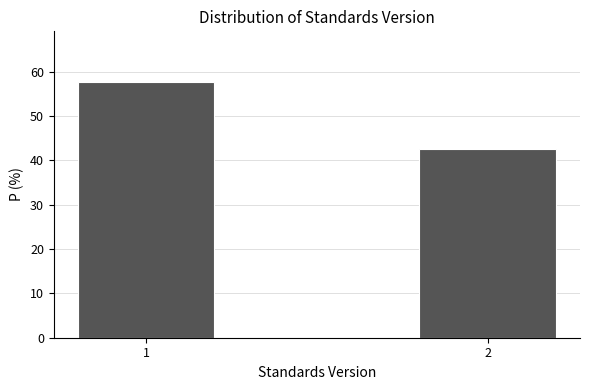

Reading right to left, extract all data points from this chart.

42.5	57.5